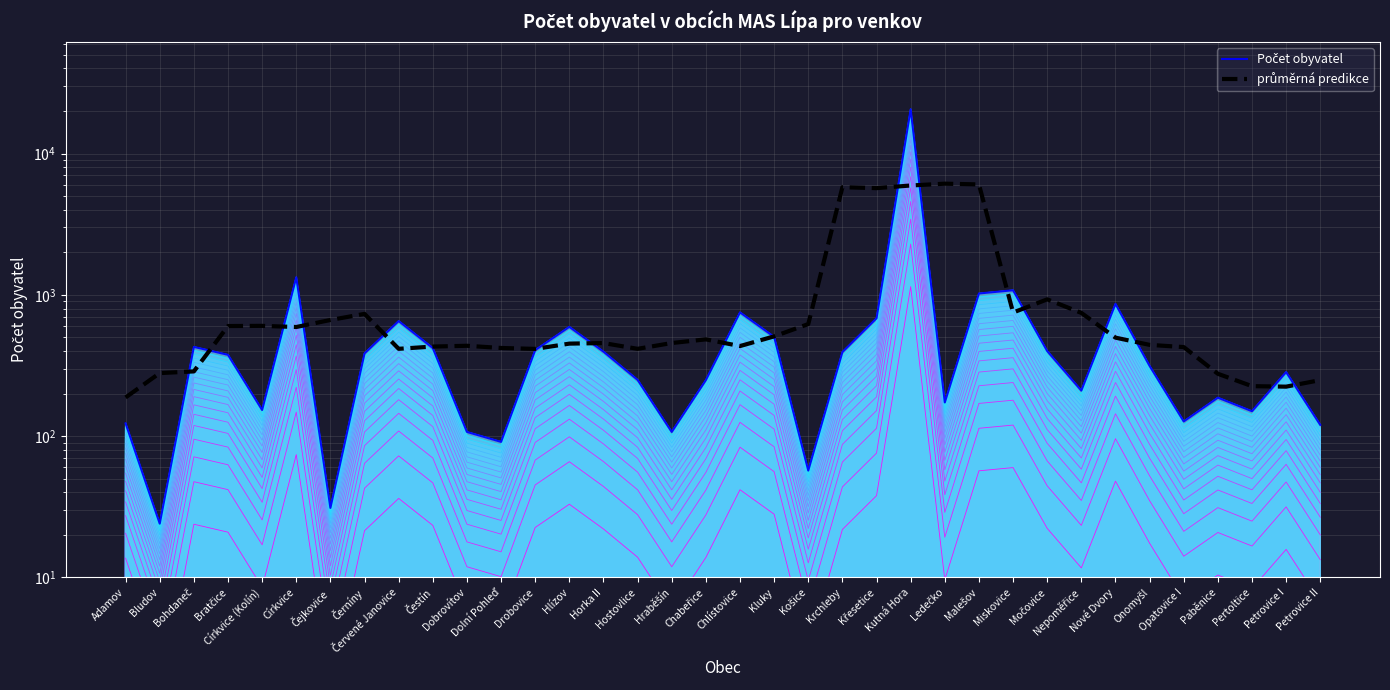

Reading left to right, extract all data points from this chart.

Počet obyvatel: Adamov=123.0	Bludov=24.0	Bohdaneč=428.0	Bratčice=376.0	Církvice (Kolín)=153.0	Církvice=1331.0	Čejkovice=31.0	Černíny=385.0	Červené Janovice=652.0	Čestín=420.0	Dobrovítov=107.0	Dolní Pohleď=91.0	Drobovice=406.0	Hlízov=593.0	Horka II=396.0	Hostovlice=250.0	Hraběšín=107.0	Chabeřice=249.0	Chlístovice=751.0	Kluky=504.0	Košice=57.0	Krchleby=393.0	Křesetice=682.0	Kutná Hora=20580.0	Ledečko=173.0	Malešov=1022.0	Miskovice=1077.0	Močovice=400.0	Nepoměřice=210.0	Nové Dvory=863.0	Onomyšl=314.0	Opatovice I=127.0	Paběnice=187.0	Pertoltice=150.0	Petrovice I=284.0	Petrovice II=120.0
průměrná predikce: Adamov=187.7	Bludov=279.2	Bohdaneč=287.0	Bratčice=601.1	Církvice (Kolín)=602.9	Církvice=591.8	Čejkovice=663.5	Černíny=732.9	Červené Janovice=414.7	Čestín=430.3	Dobrovítov=435.8	Dolní Pohleď=420.4	Drobovice=414.2	Hlízov=451.4	Horka II=455.5	Hostovlice=414.7	Hraběšín=455.8	Chabeřice=483.9	Chlístovice=433.7	Kluky=508.0	Košice=620.6	Krchleby=5776.2	Křesetice=5690.1	Kutná Hora=5941.0	Ledečko=6118.8	Malešov=6045.5	Miskovice=749.3	Močovice=928.7	Nepoměřice=744.6	Nové Dvory=497.6	Onomyšl=442.3	Opatovice I=426.7	Paběnice=276.1	Pertoltice=225.7	Petrovice I=223.9	Petrovice II=249.1